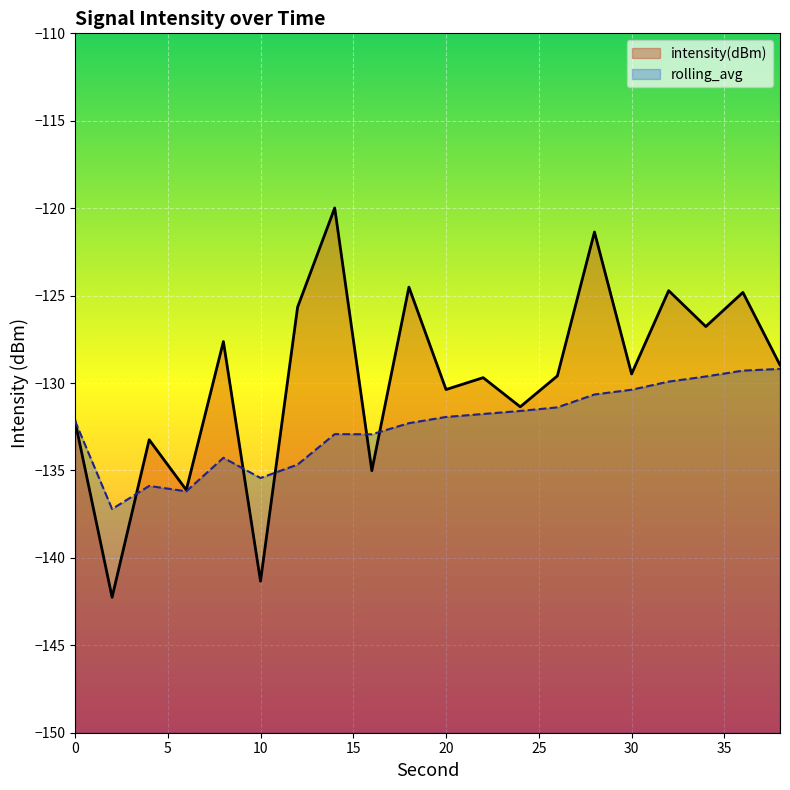

Rank the series by their average value, from lowest to highest.

rolling_avg, intensity(dBm)